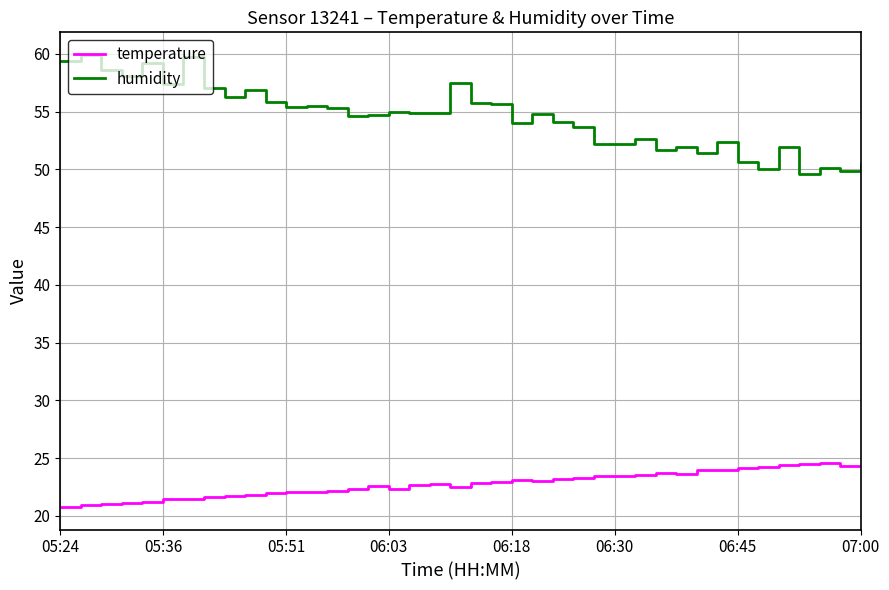

What is the difference between the maximum and minimum values in the temperature series?

3.8